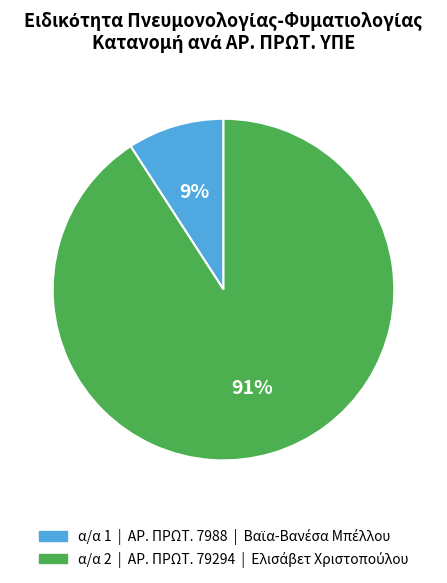

Is there any slice that represents more than half of the pie?

Yes